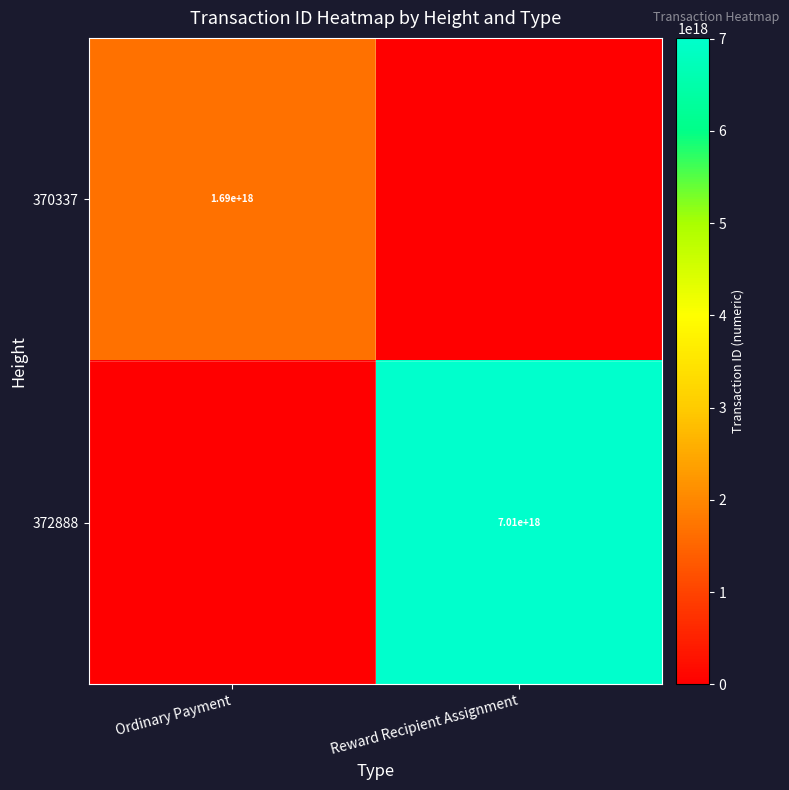

Is the value of 372888 at Reward Recipient Assignment greater than the value of 370337 at Ordinary Payment?

Yes